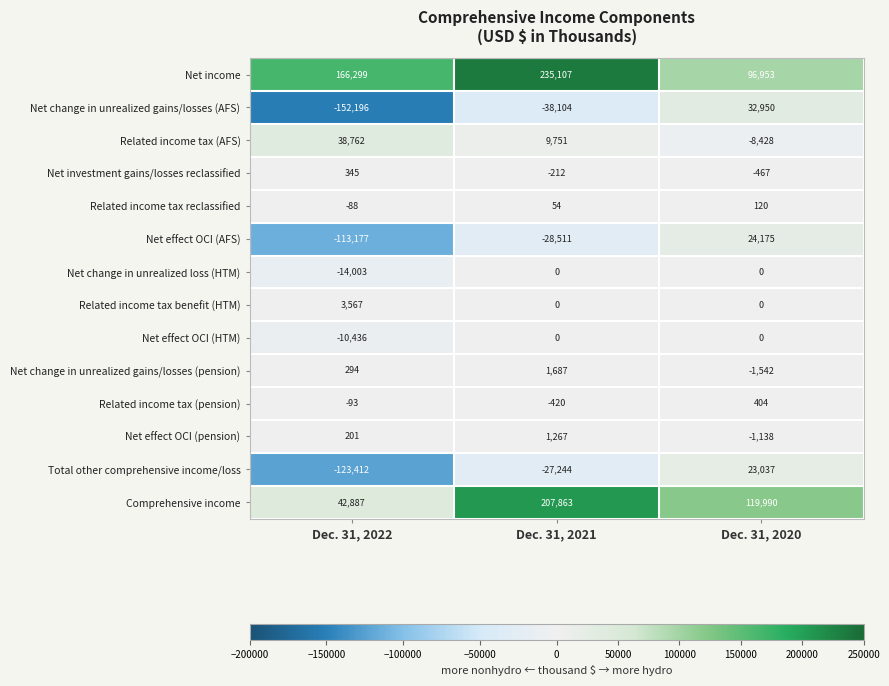

Which series has the largest range (max minus min)?

Net change in unrealized gains/losses (AFS)